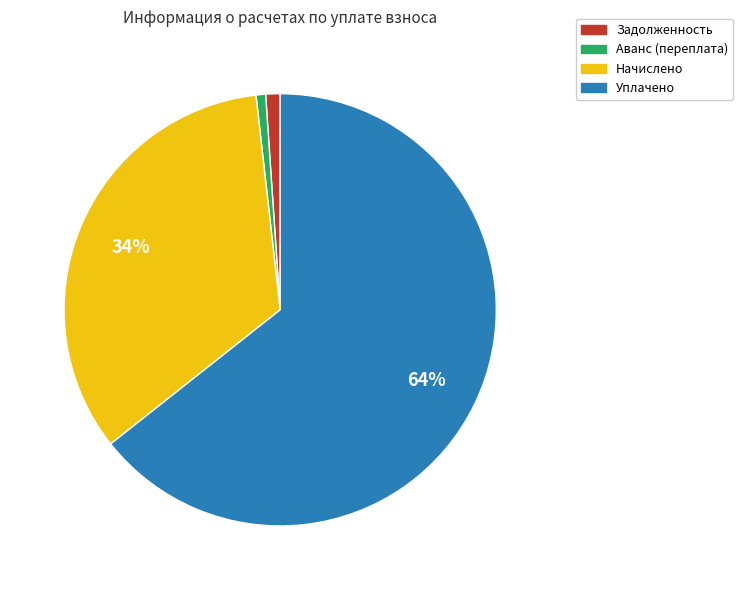

To the nearest percent, what is the average slice percentage?

25%